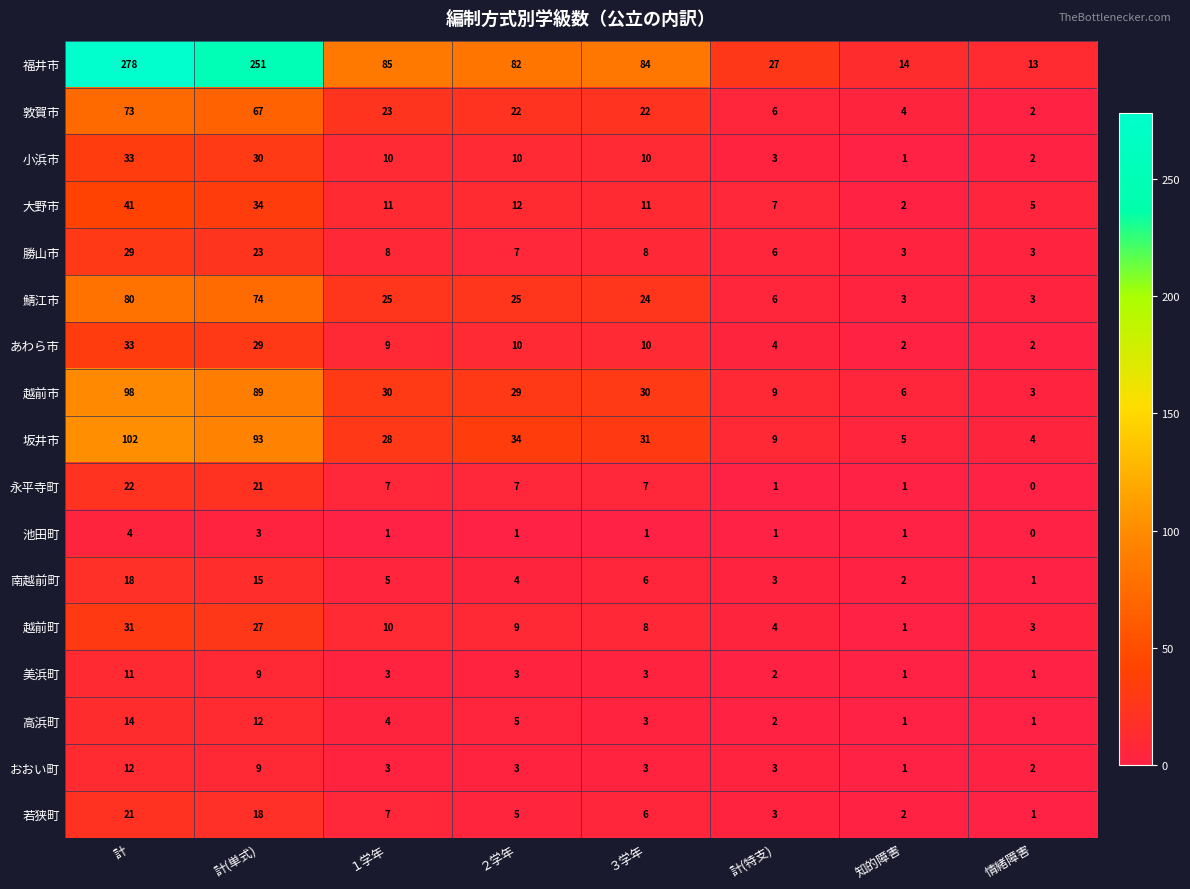

What is the difference between the maximum and minimum values in the 越前町 series?

30